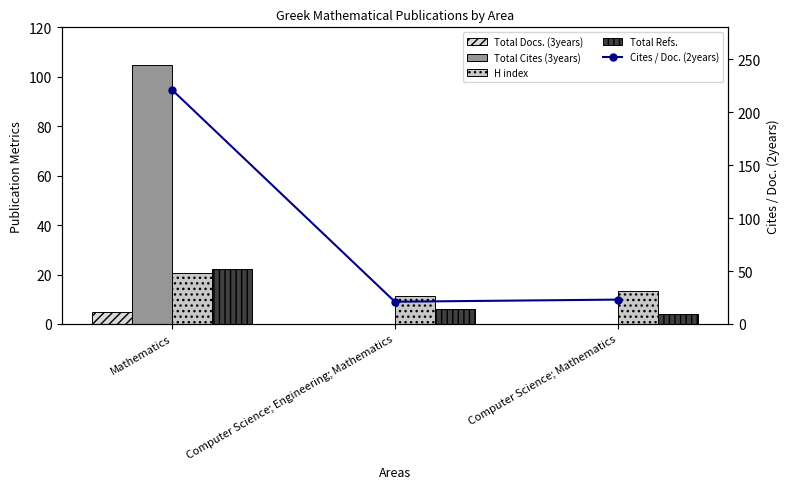

Rank the categories by Total Refs. value from highest to lowest.

Mathematics, Computer Science; Engineering; Mathematics, Computer Science; Mathematics